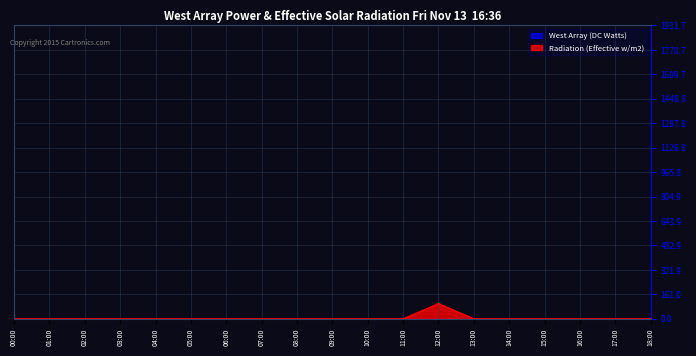

True or false: West Array (DC Watts) has more than 1 interior local peaks.

False